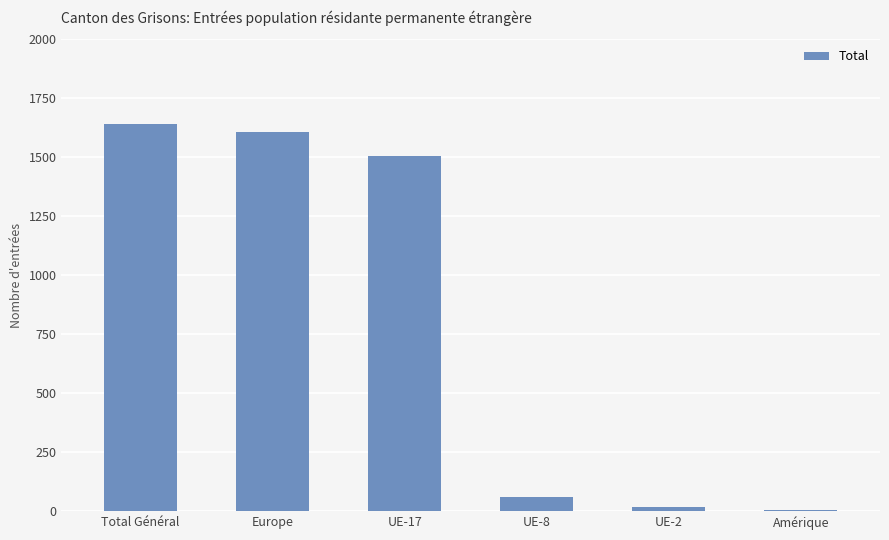

How many bars are there in total?

6